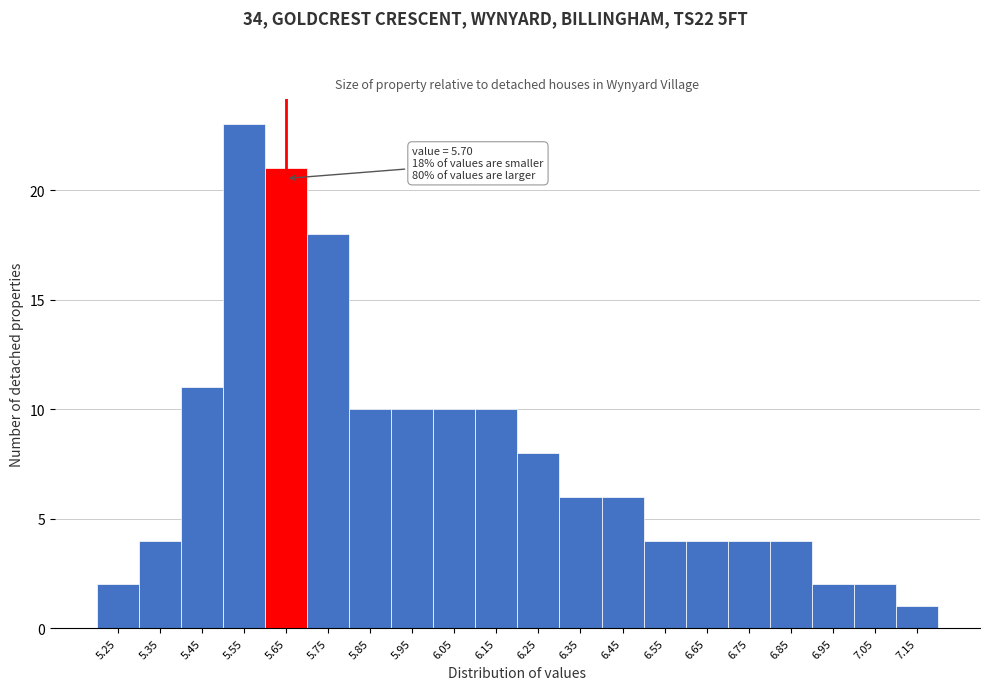

Reading right to left, transcribe all the data shown in this chart.

1	2	2	4	4	4	4	6	6	8	10	10	10	10	18	21	23	11	4	2